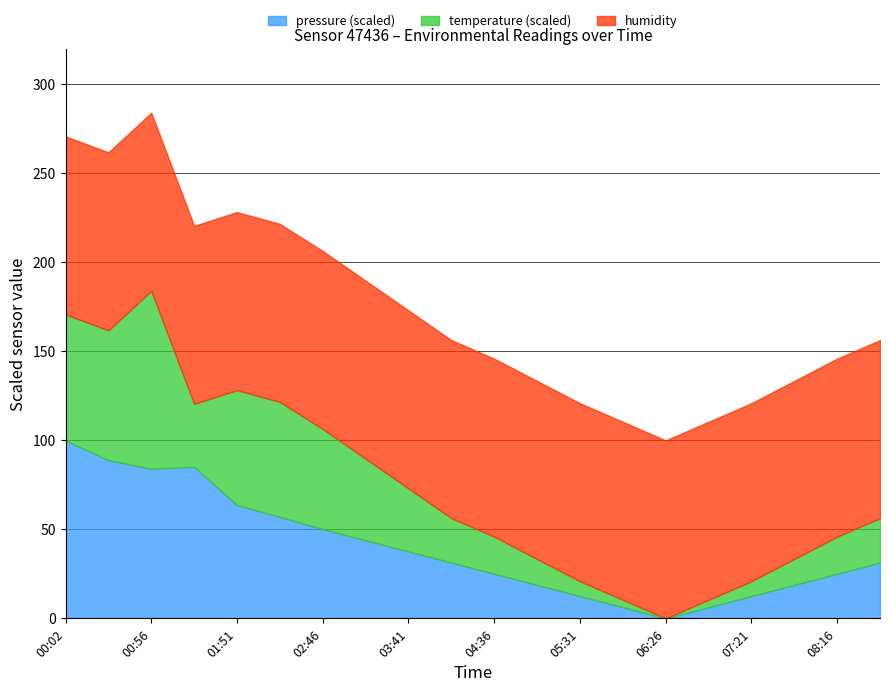

At which category is the sum across all series the highest?

00:56